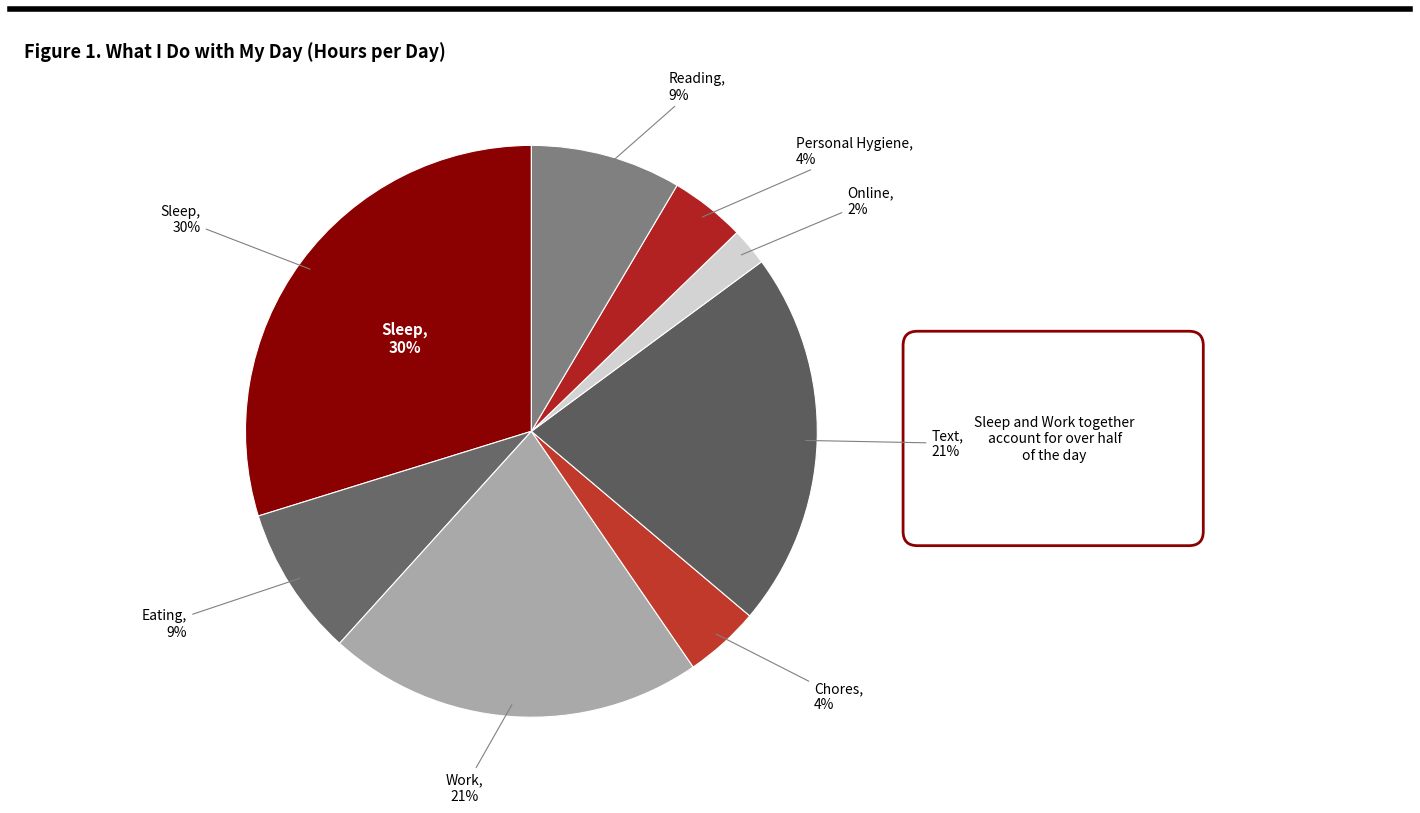

What percentage is NOT represented by Reading?

91.5%